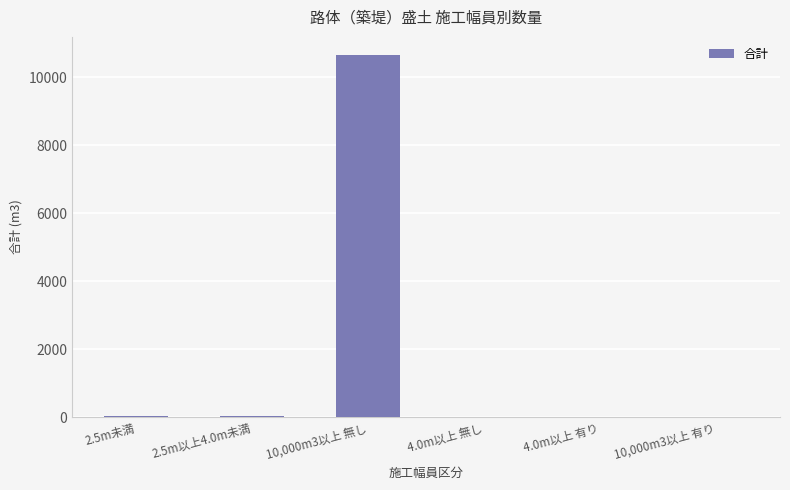

At which label does the data first exceed 30?

2.5m未満